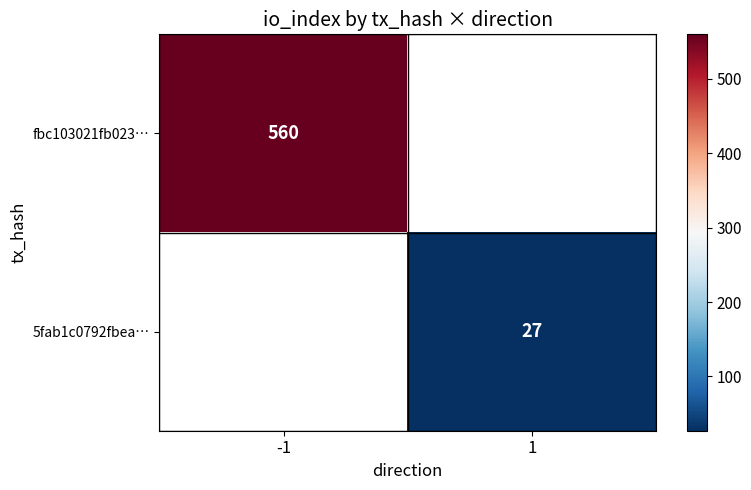

How many data points does each series have?

2